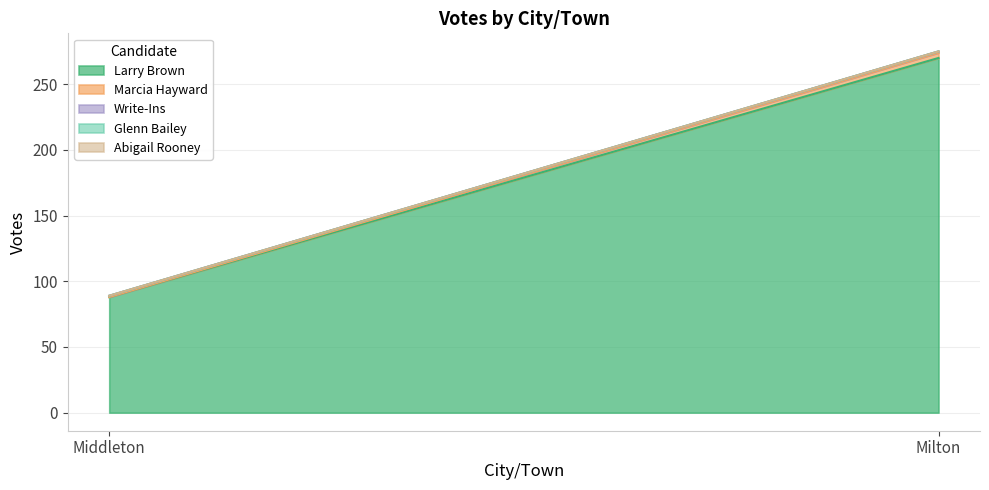

At which category does the chart reach its peak across all series?

Milton